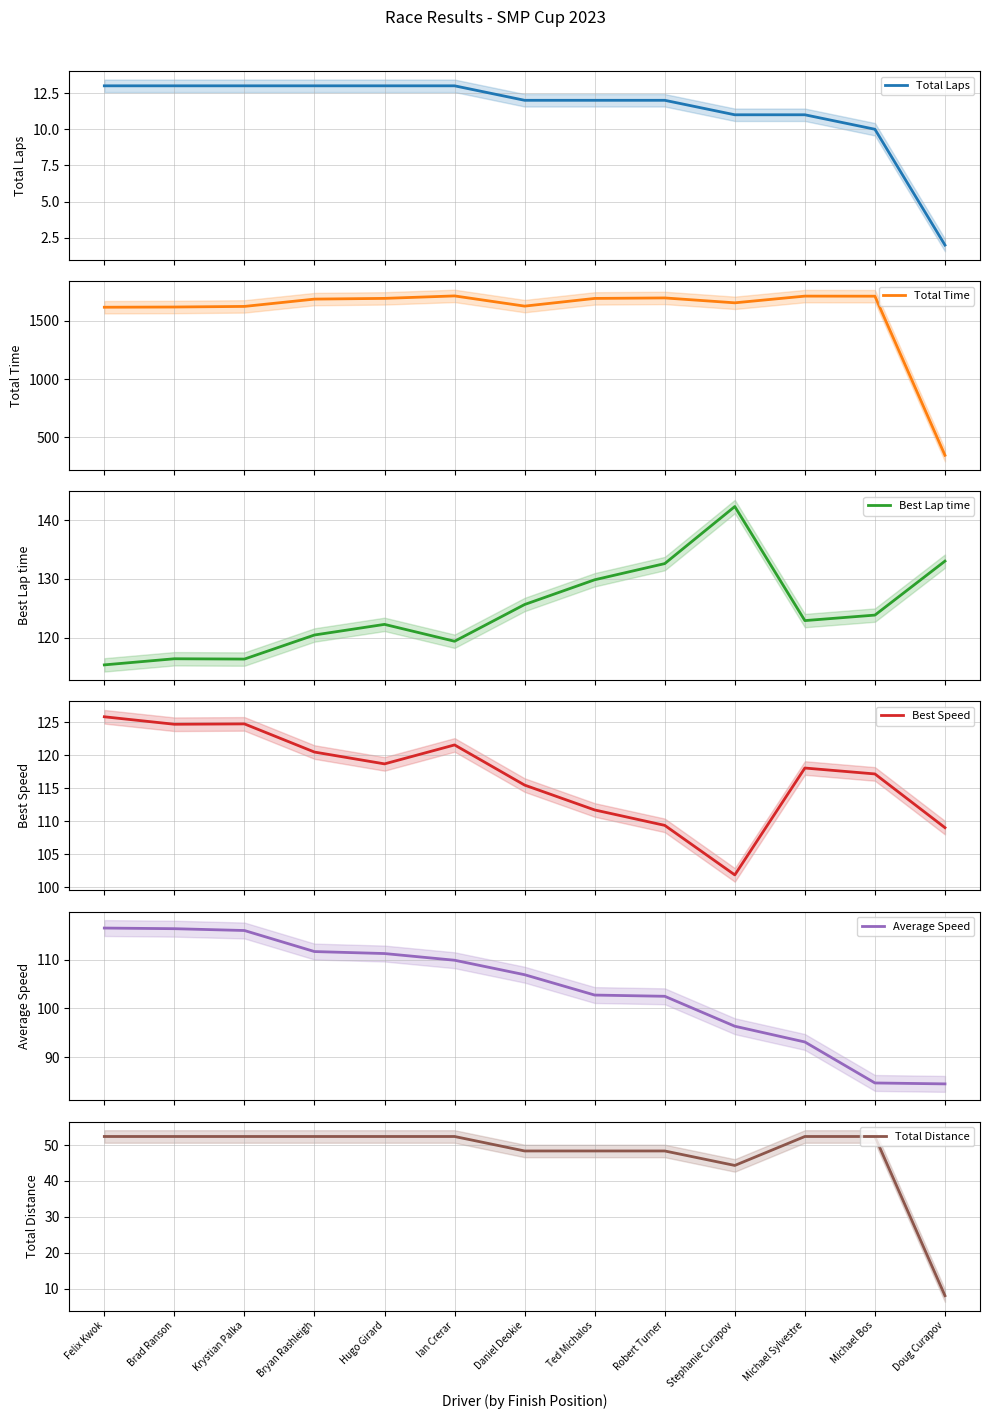

What is the value of the Best Speed point at the 2nd from the left?

124.7